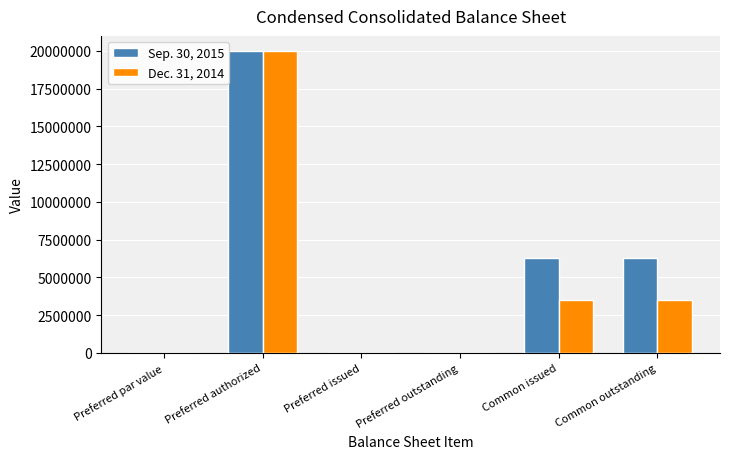

How many groups of bars are there?

6